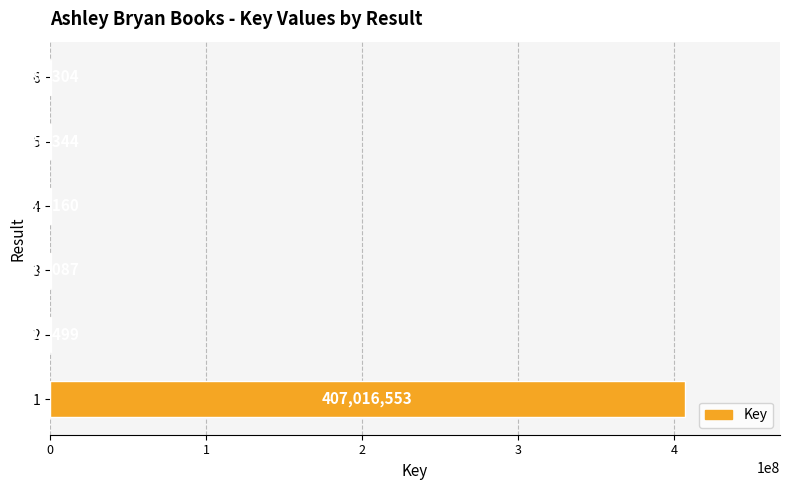

Are the bars grouped side by side (vs. stacked)?

No